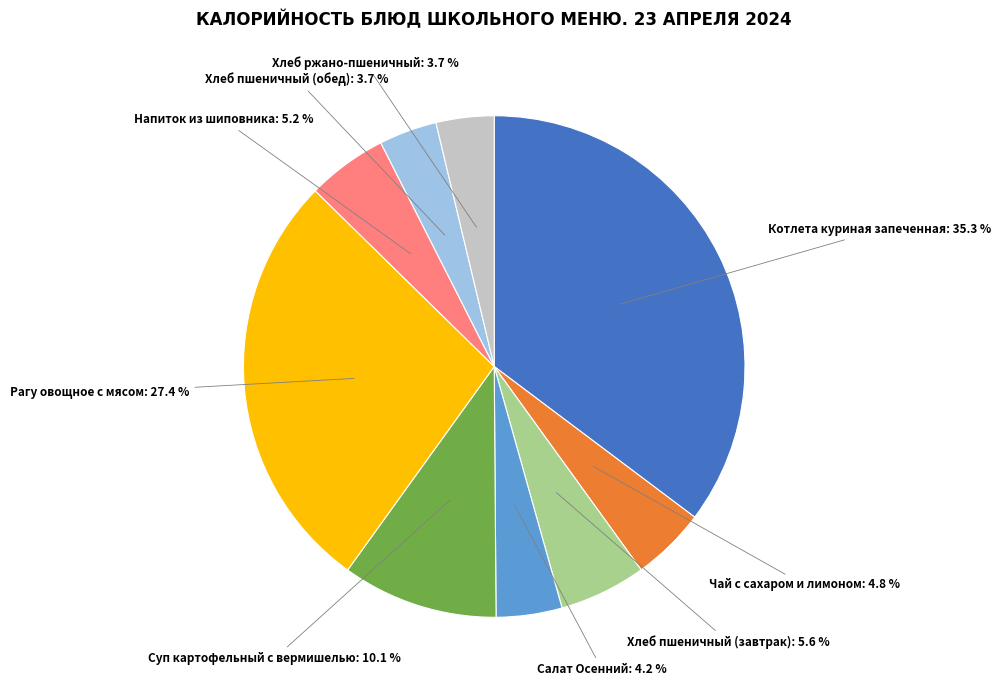

Which category has the biggest portion of the pie?

Котлета куриная запеченная